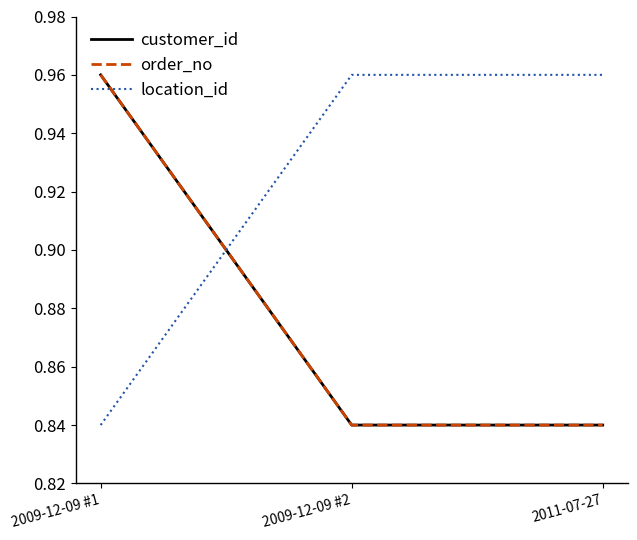

How many customer_id values are between 0 and 1?

3